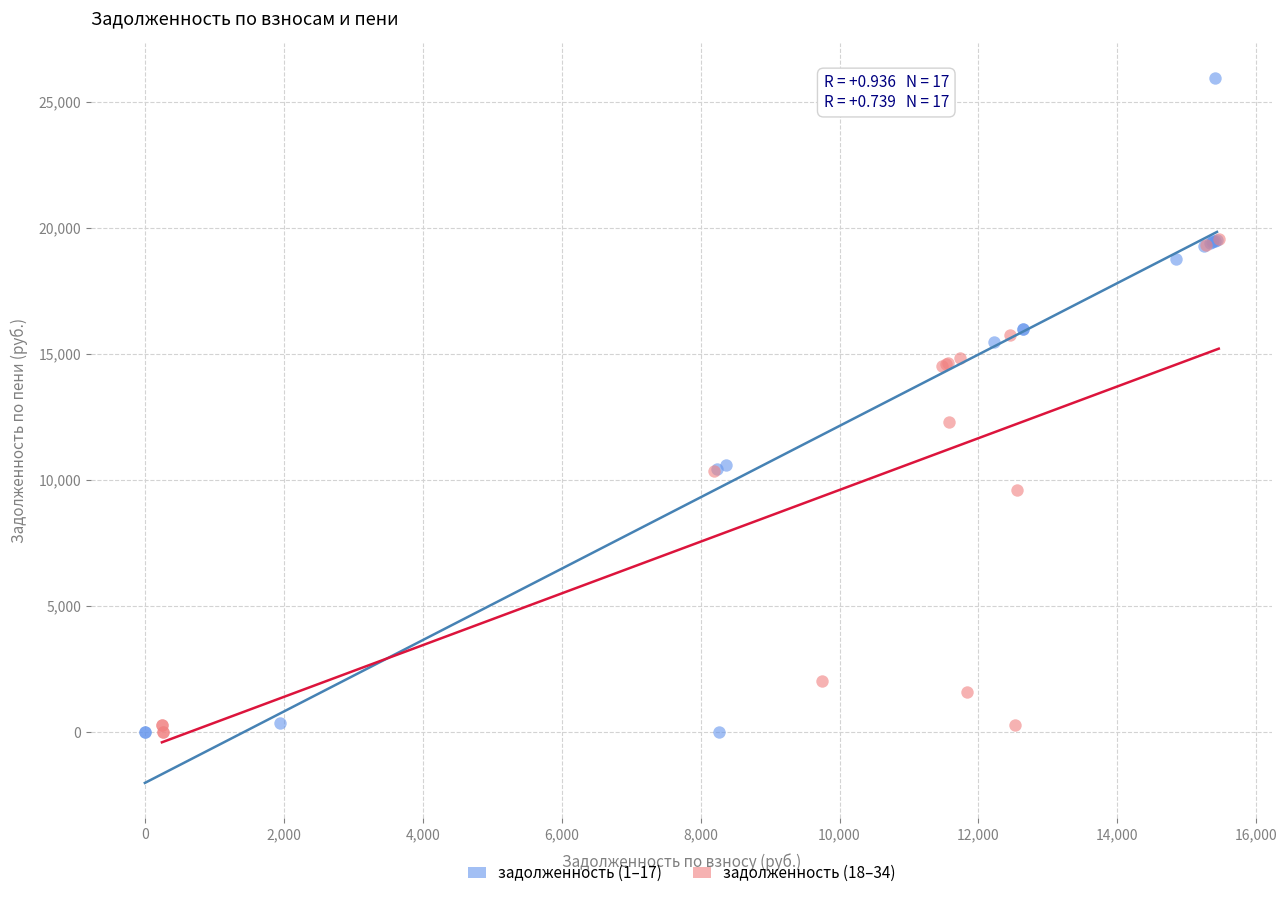

Which series contains the highest Y value?

задолженность (1–17)